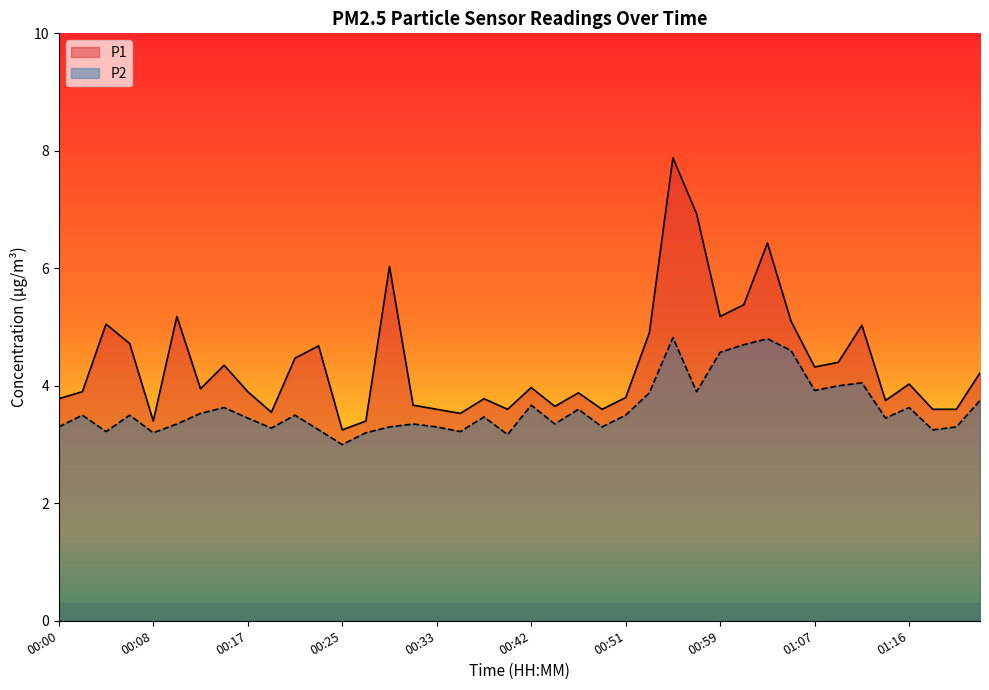

Which has a higher value, 00:14 or 00:53?

00:53